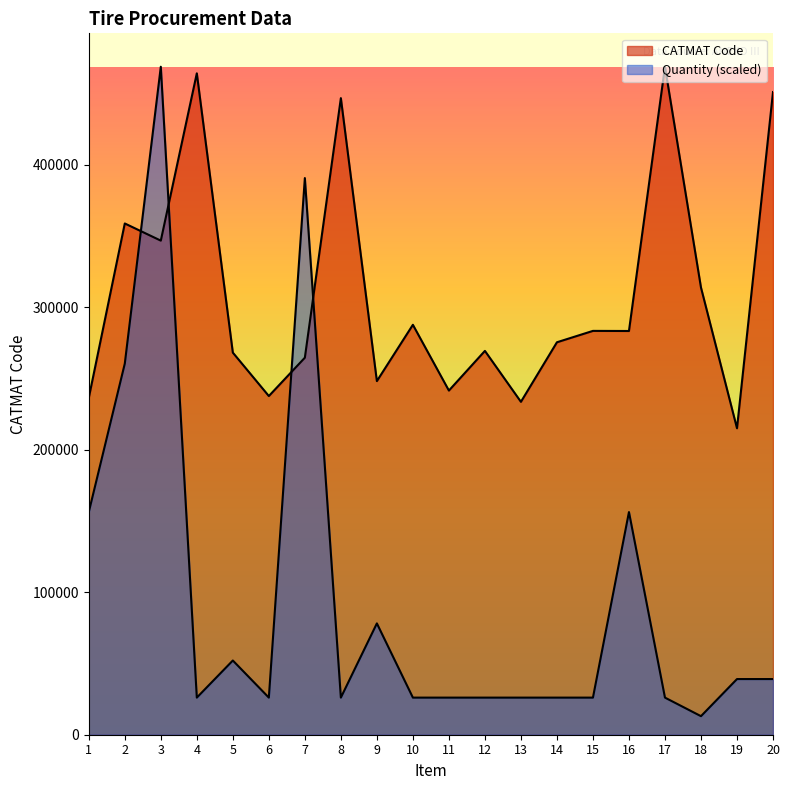

Does the chart have visible grid lines?

No